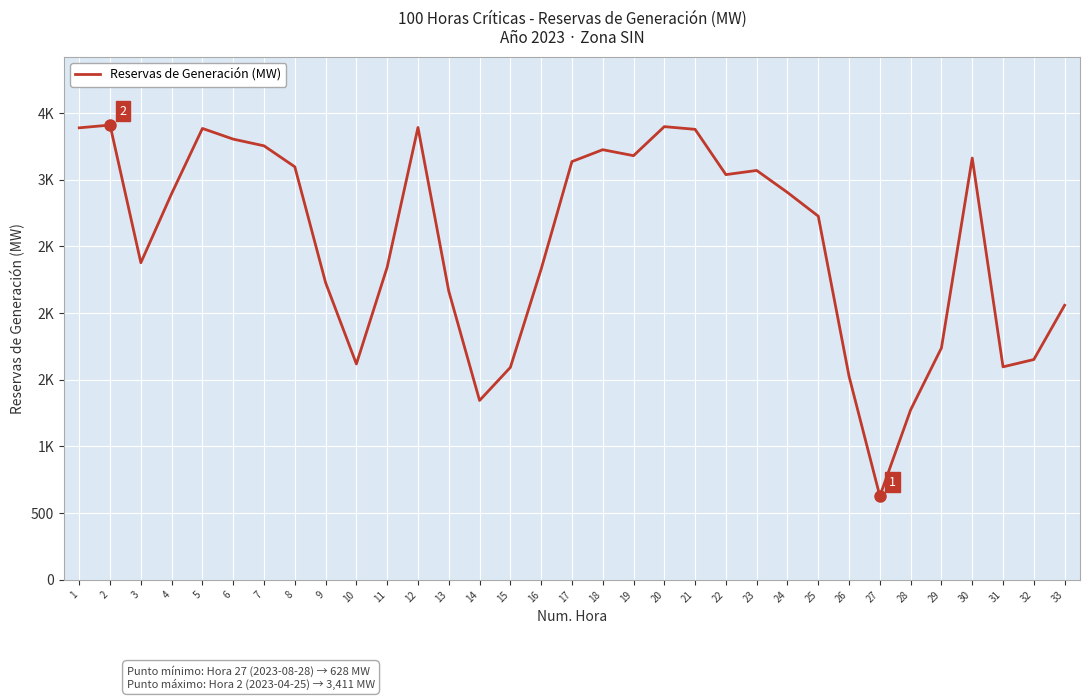

Reading right to left, what are all the values shown in this chart?

33=2058.9	32=1652.1	31=1597.1	30=3163.4	29=1739.0	28=1274.6	27=627.6	26=1526.1	25=2727.4	24=2905.3	23=3070.3	22=3039.1	21=3378.7	20=3399.1	19=3181.3	18=3226.0	17=3137.0	16=2329.7	15=1592.9	14=1344.9	13=2165.0	12=3392.7	11=2345.3	10=1618.8	9=2228.6	8=3097.7	7=3255.1	6=3305.3	5=3385.5	4=2896.8	3=2378.2	2=3410.8	1=3390.2